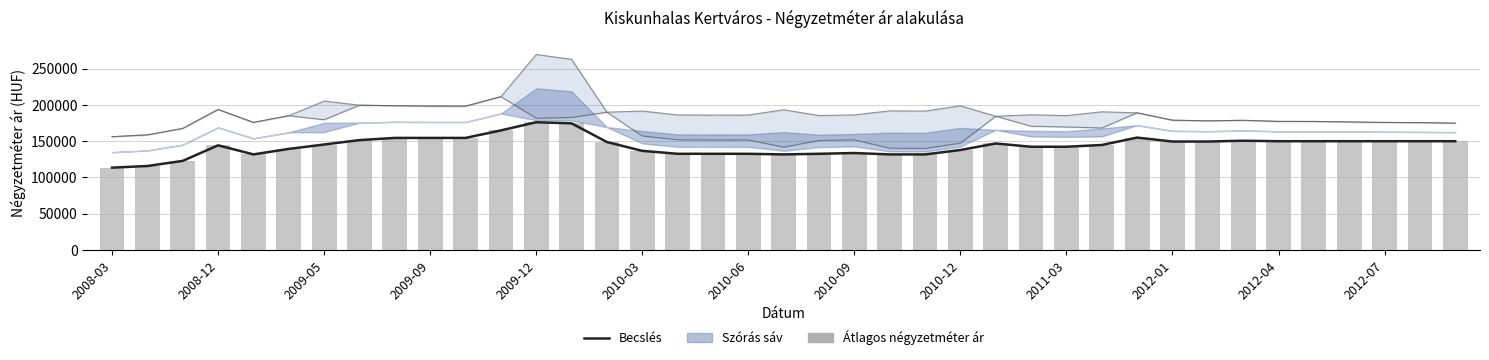

What is the label of the 39th bar from the right?

2008-03